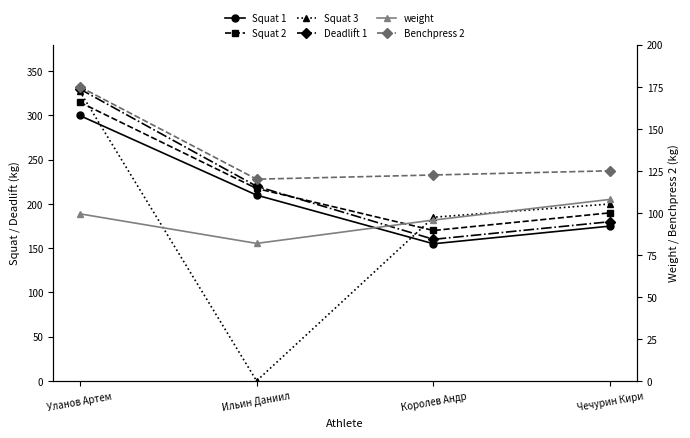

List the series in order of their peak value, highest first.

Deadlift 1, Squat 3, Squat 2, Squat 1, Benchpress 2, weight